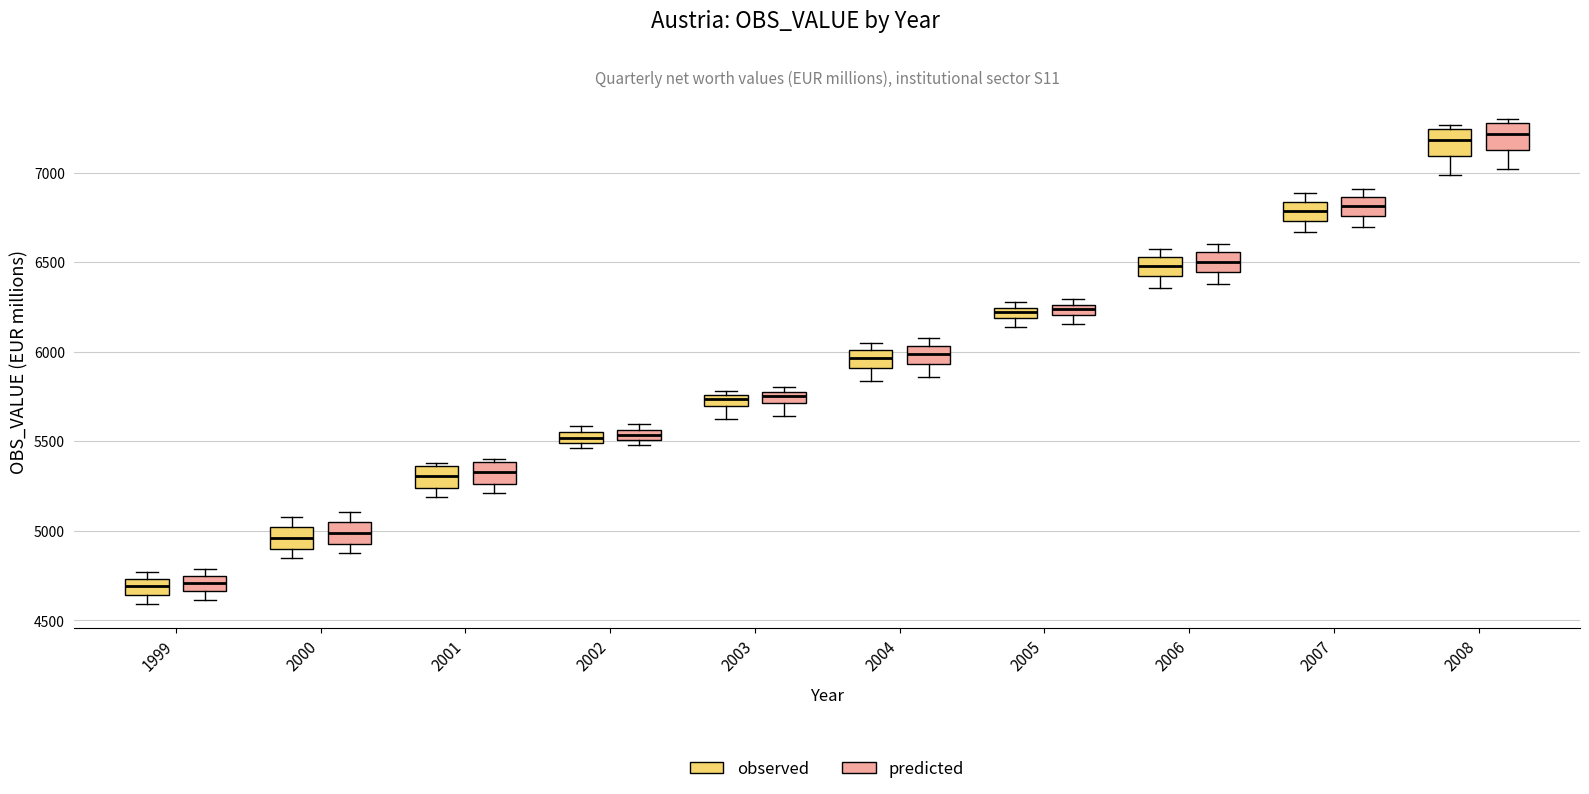

Where is the lower edge of the box for 2005 (observed) on the y-axis? The values are not printed on the chart, so give them approximately, as read against the axis.

6200